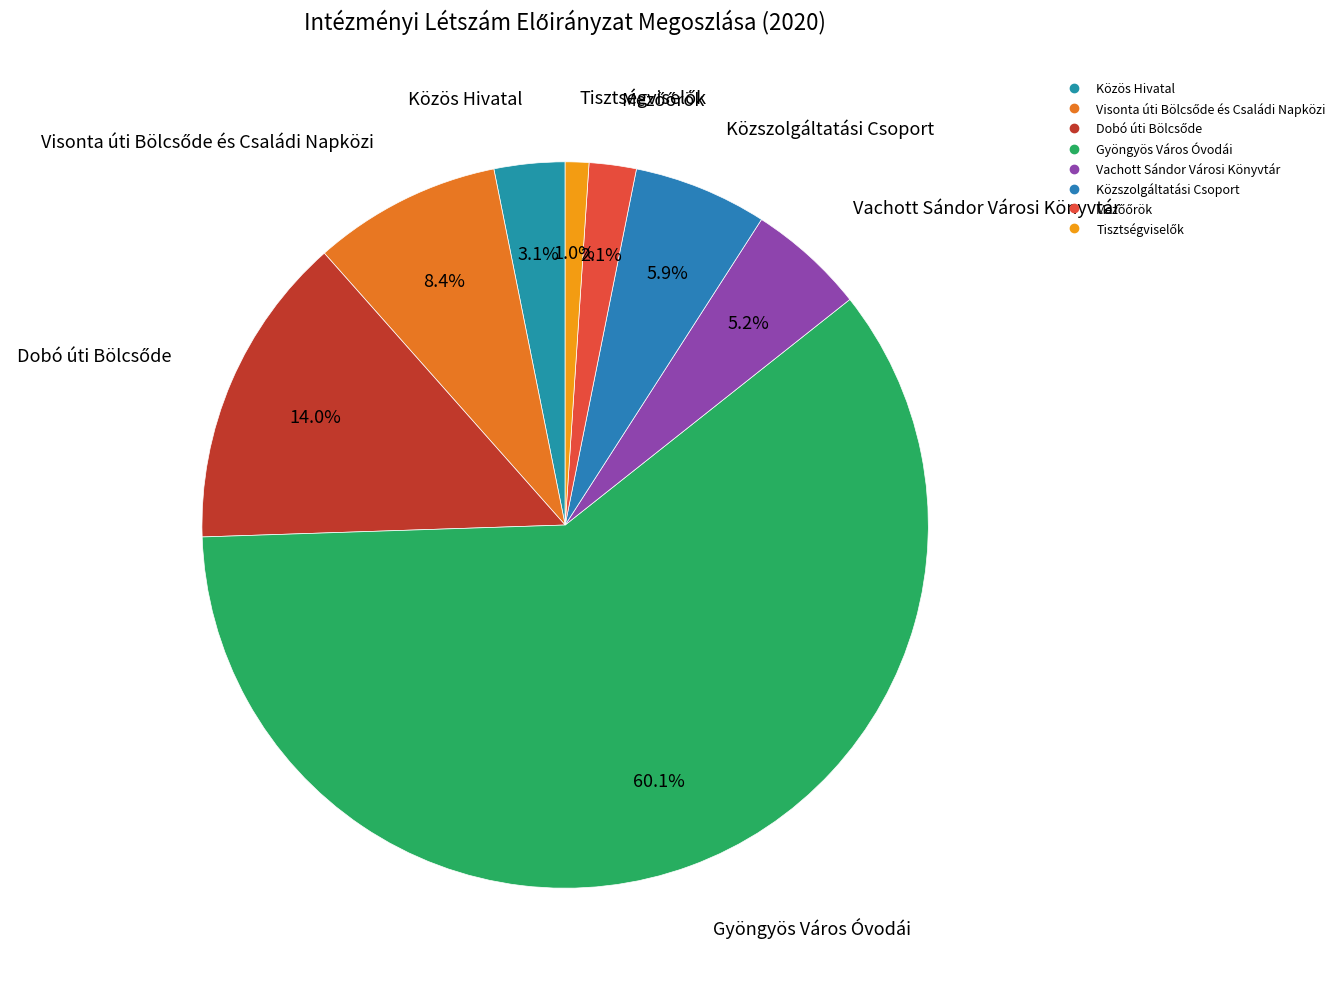

To the nearest percent, what percentage of the pie is Közös Hivatal?

3%